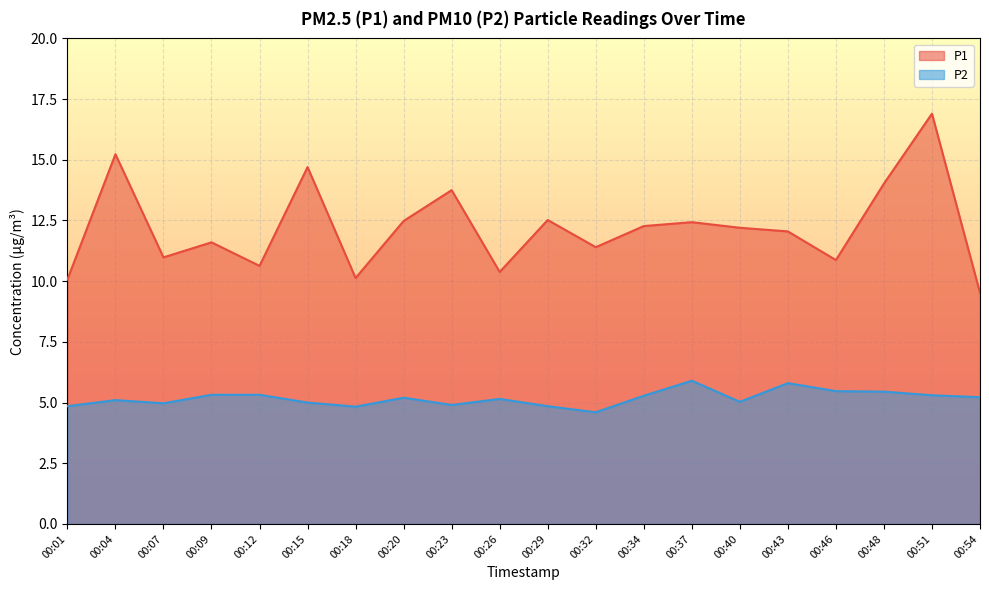

Rank the series by their average value, from lowest to highest.

P2, P1